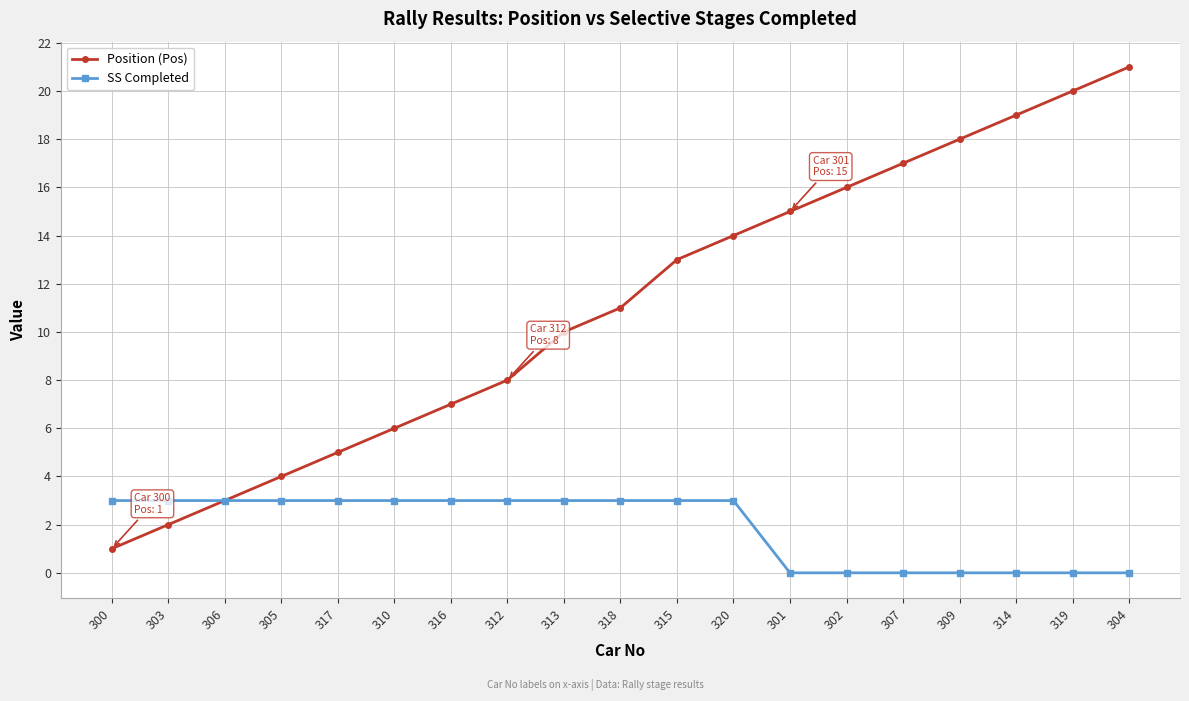

At which category is the sum across all series the highest?

304